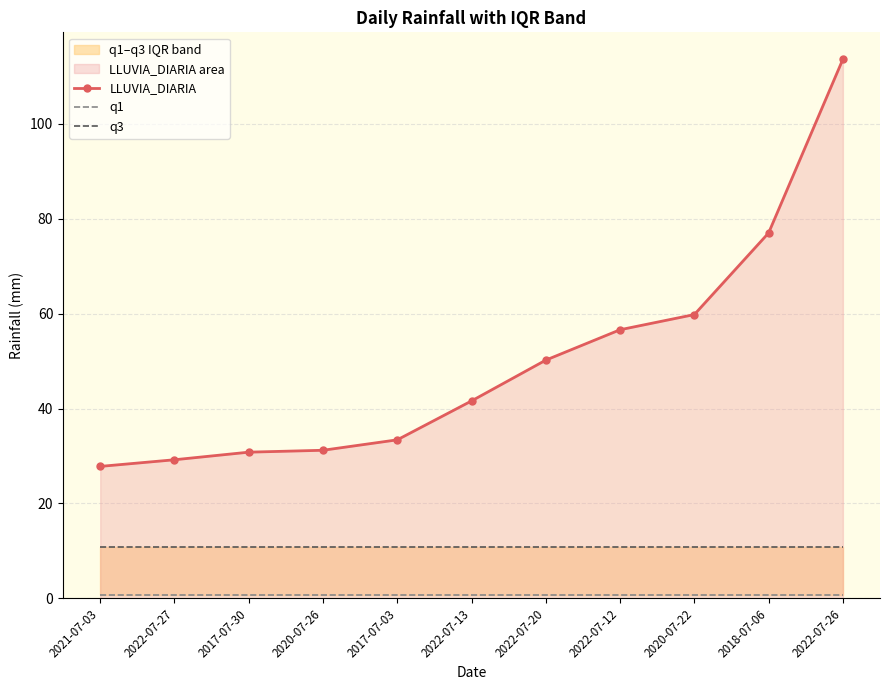

True or false: q3 and q1 intersect in this chart.

False